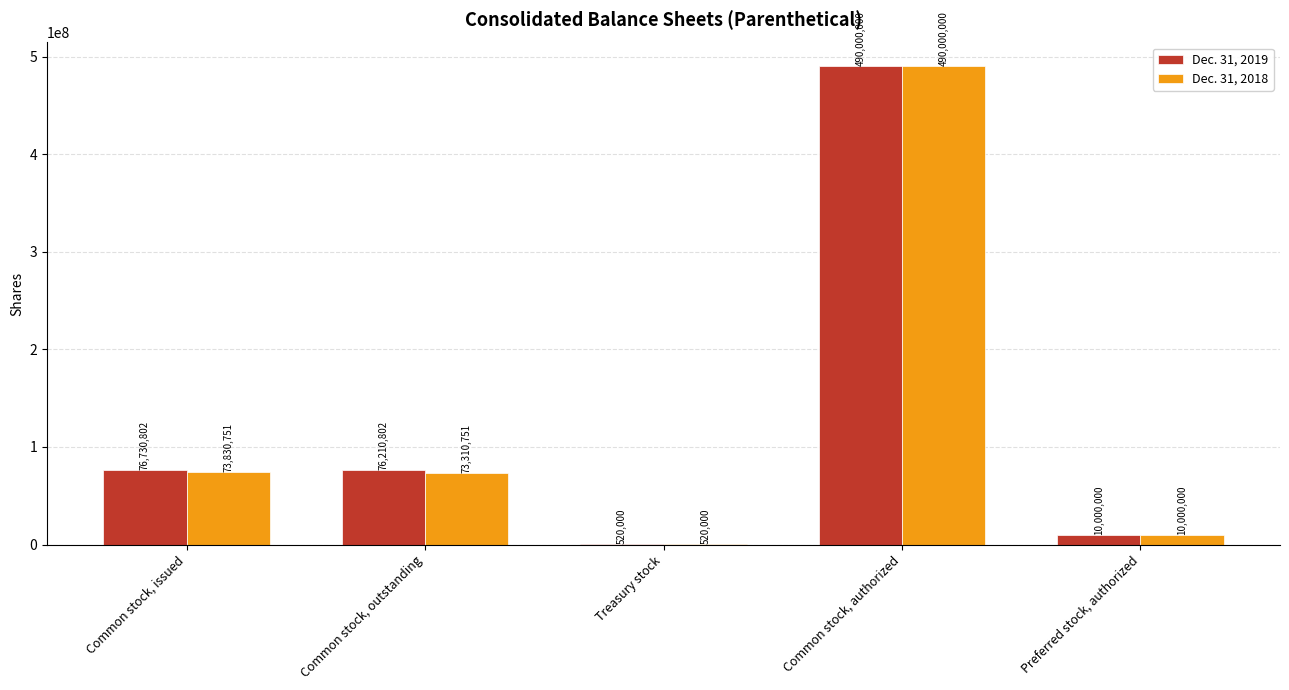

What is the maximum value shown in the chart?

490000000